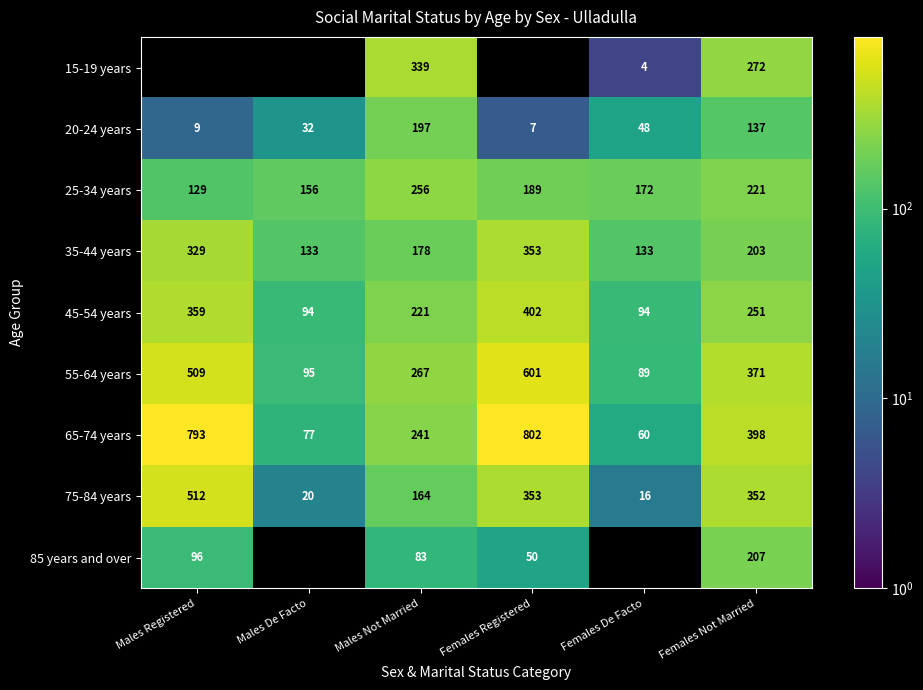

Where does the 55-64 years series first go above 371?

Males Registered